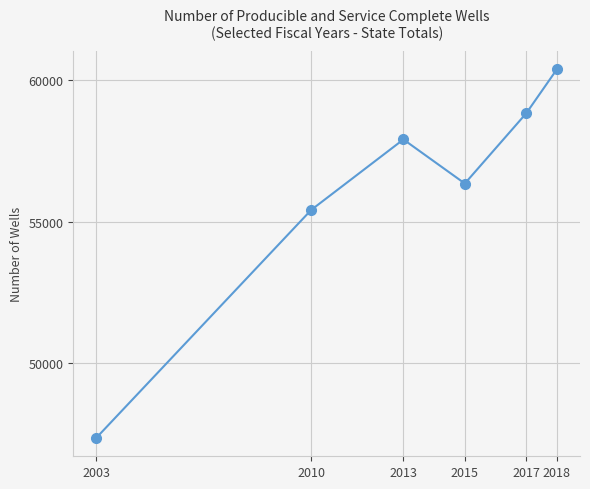

List the labels in order of value, smallest first.

2003, 2010, 2015, 2013, 2017, 2018